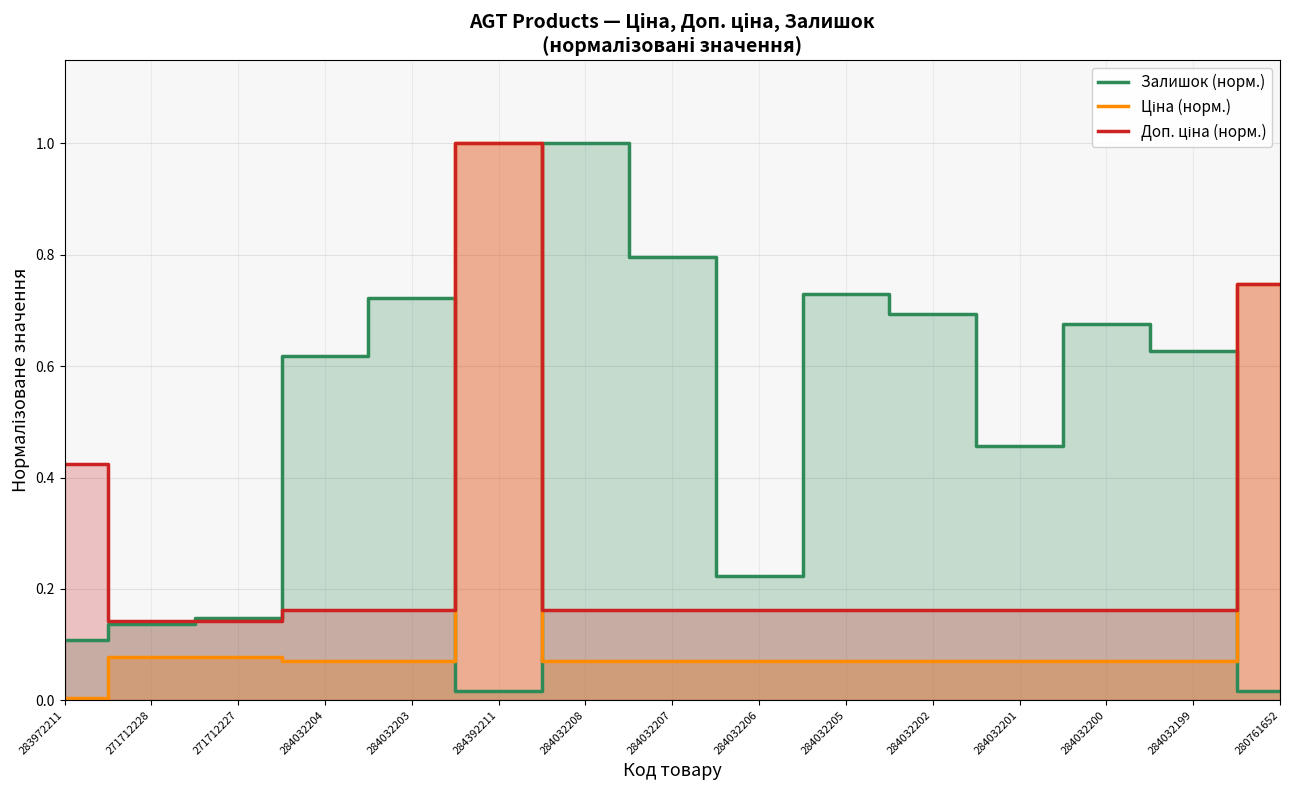

List the series in order of their overall mean, lowest first.

Ціна (норм.), Доп. ціна (норм.), Залишок (норм.)